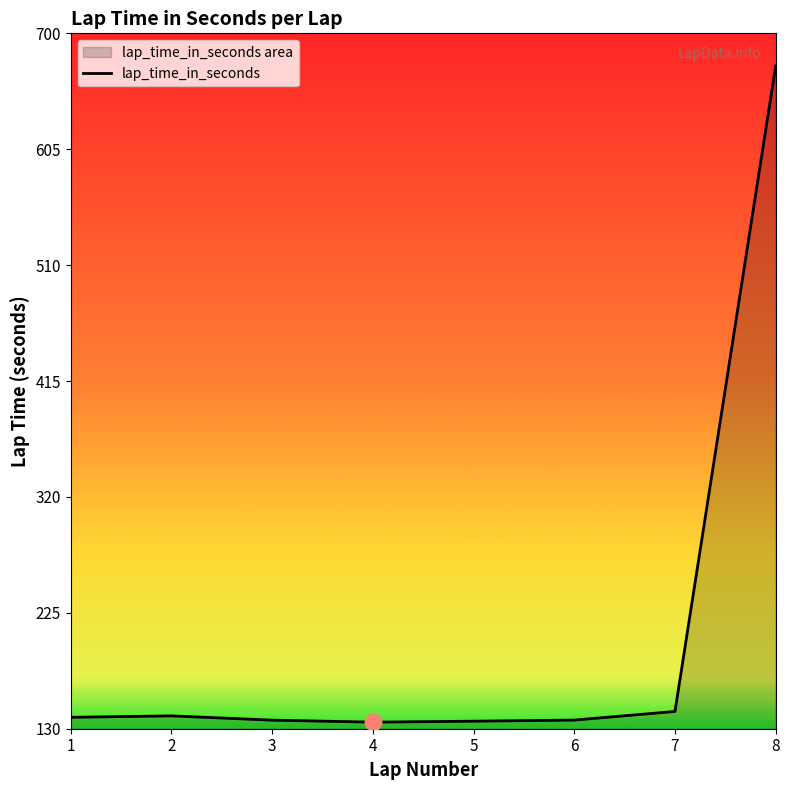

At which category does the data reach its first local peak?

2